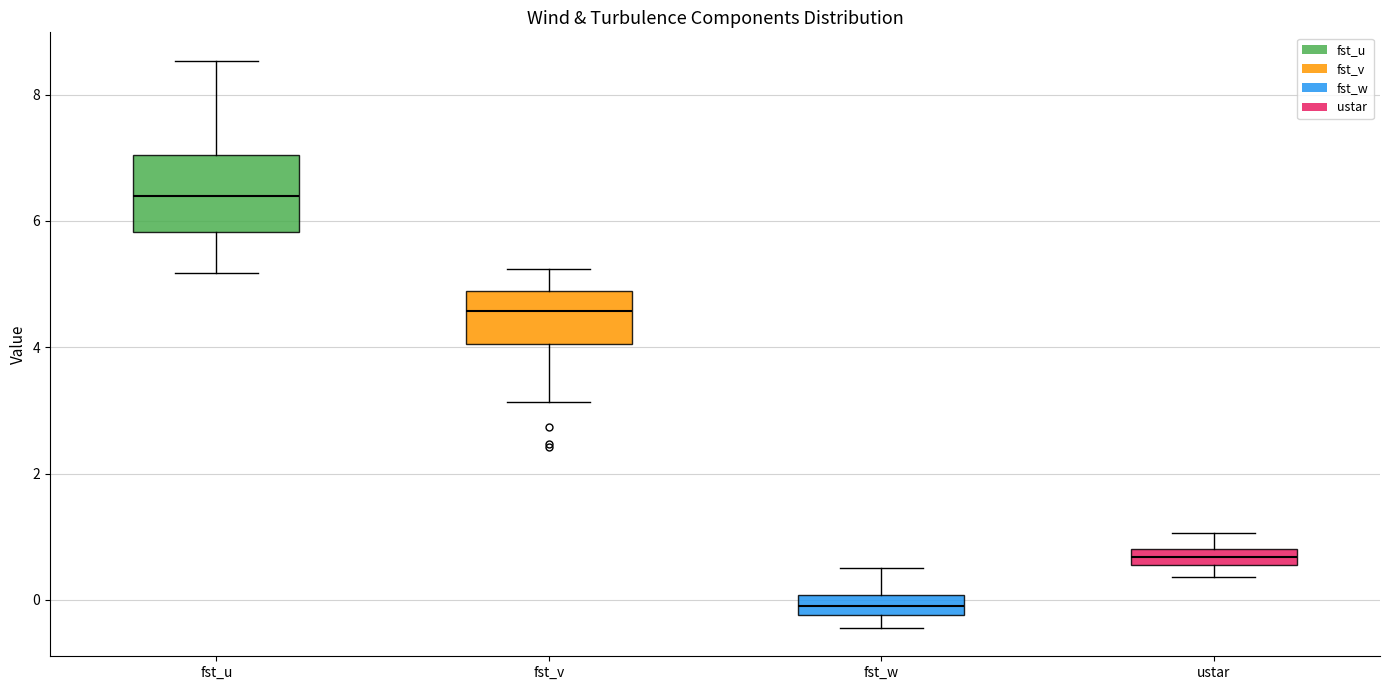

Which box has the lowest median line?

fst_w